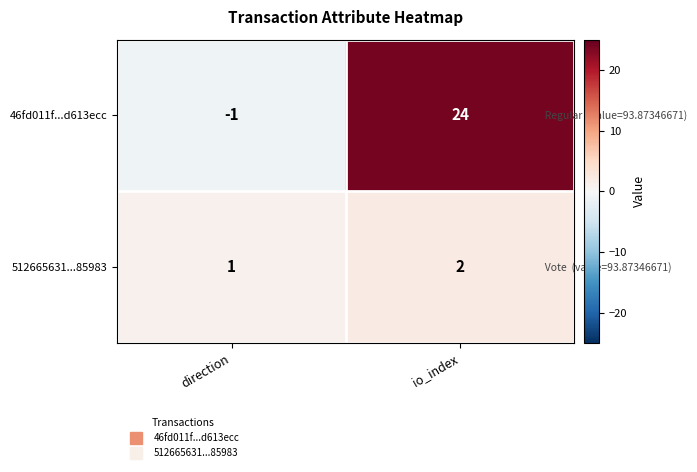

Rank the categories by 512665631...85983 value from highest to lowest.

io_index, direction